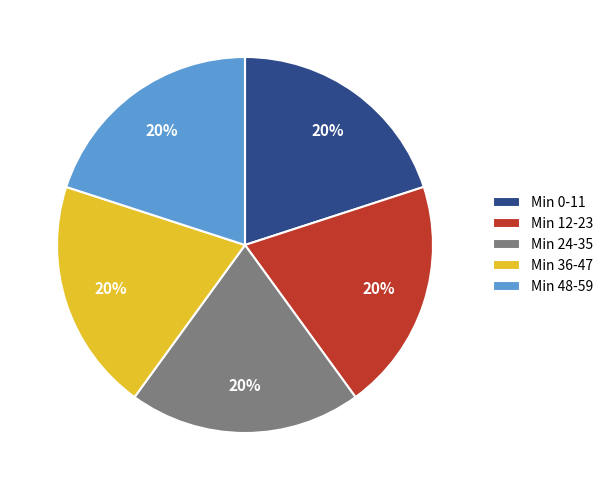

Is there any slice that represents more than half of the pie?

No